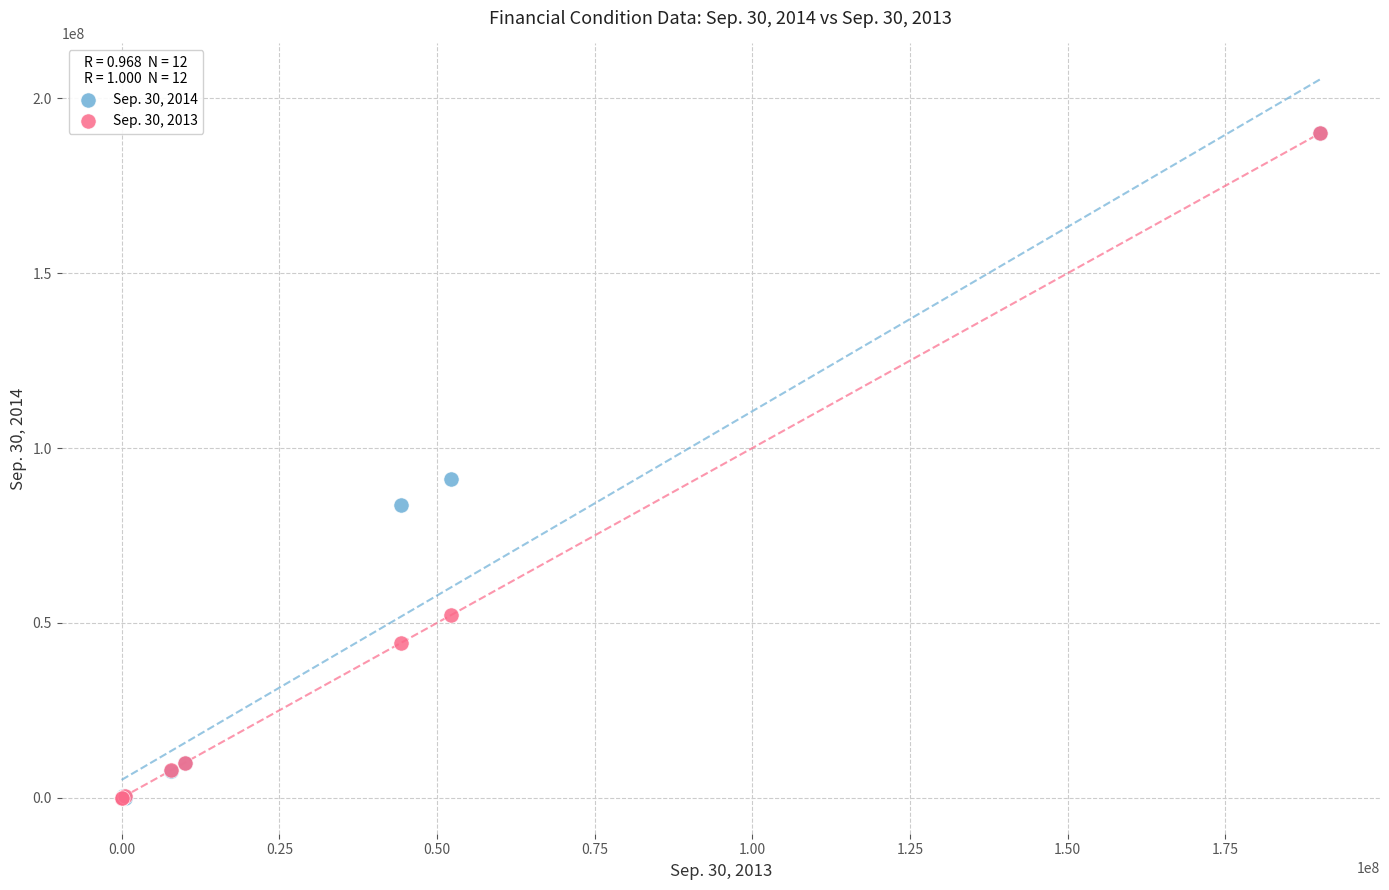

Across all series, what Y value is closest to 94994759?

91246024.0